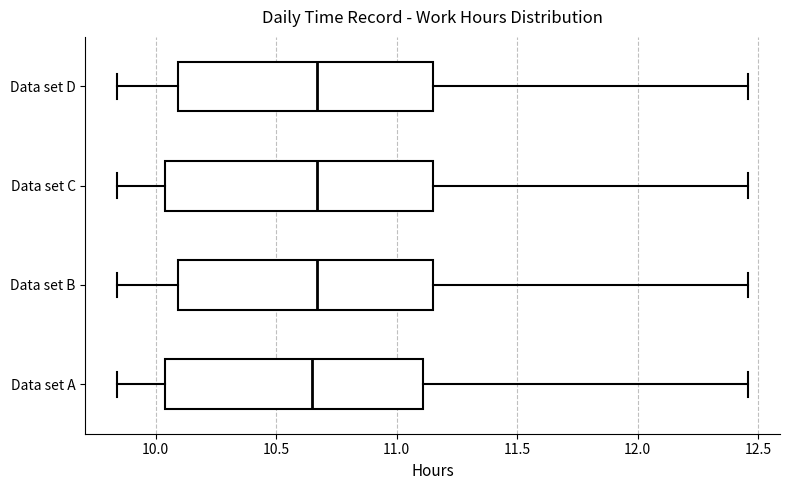

Where does the median line of the box for Data set C sit on the x-axis? The values are not printed on the chart, so give them approximately, as read against the axis.

10.65